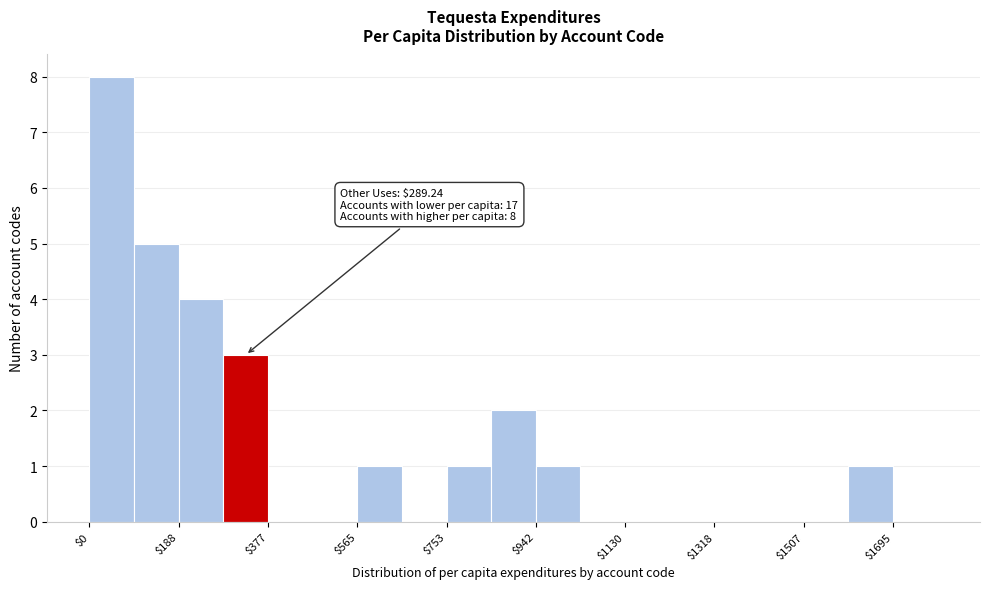

Over which range of the x-axis is the bar tallest?

0 to 100